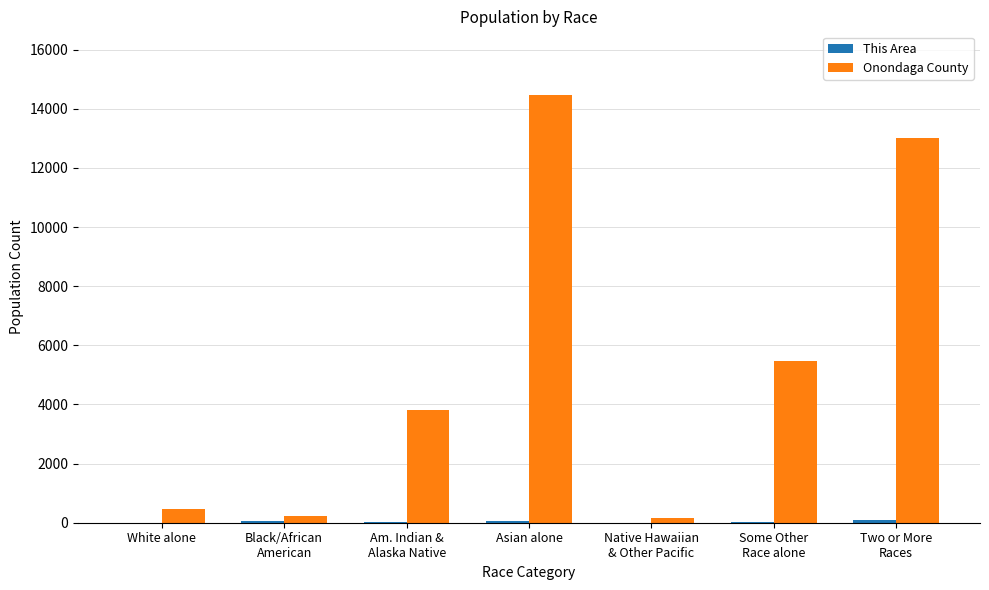

What is the sum of all Onondaga County values?

37600